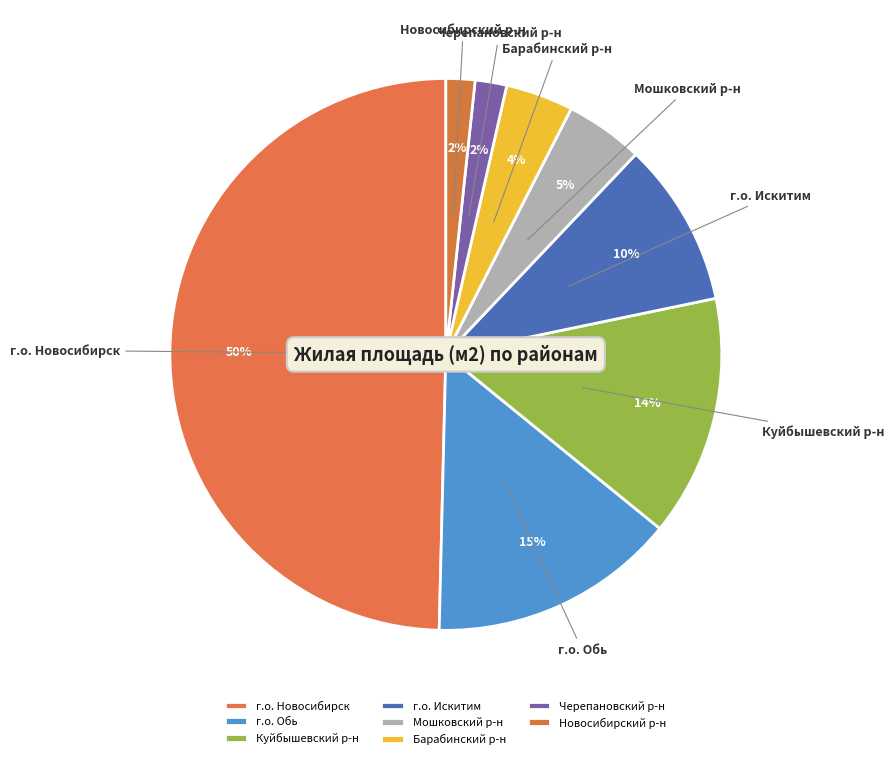

To the nearest percent, what is the combined percentage of Куйбышевский р-н and Черепановский р-н?

16%